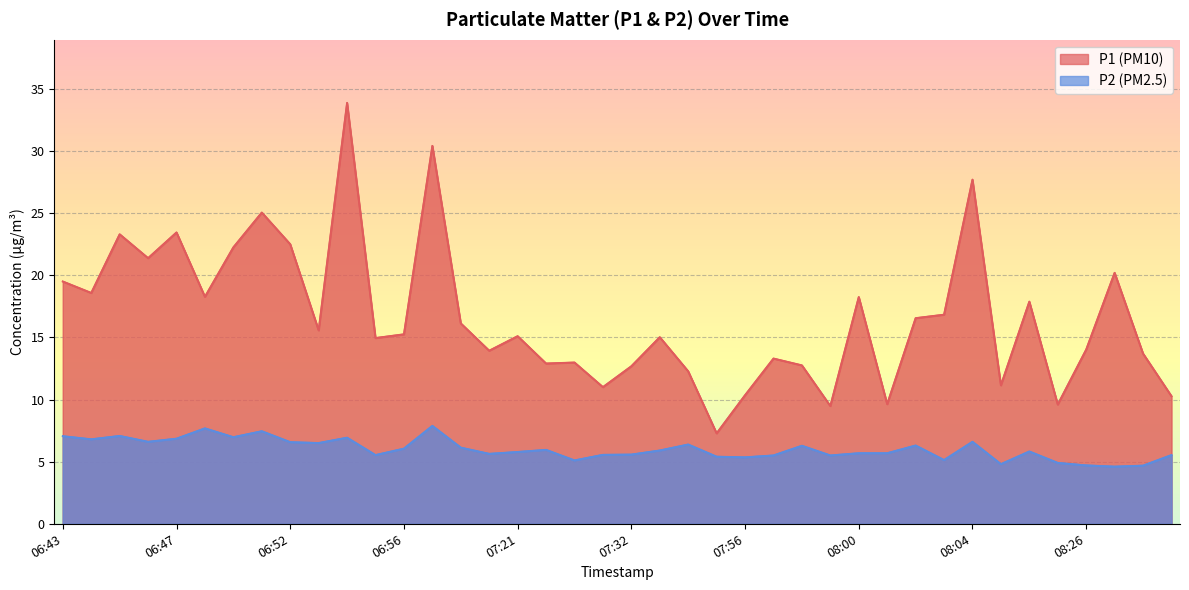

Which label corresponds to the smallest value in the chart?

08:27